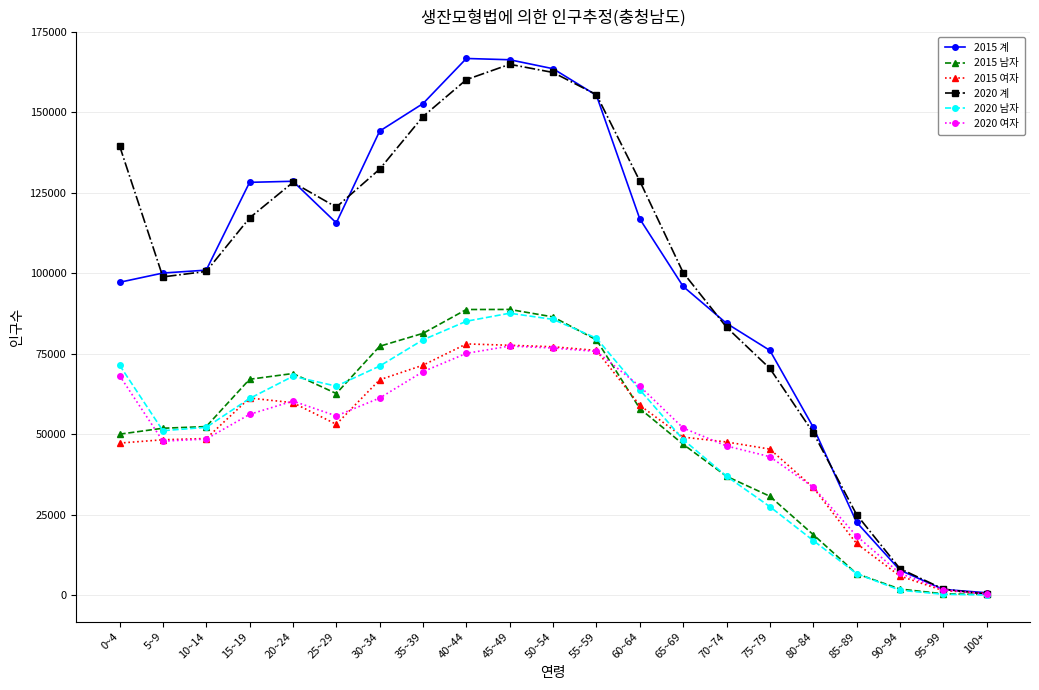

What are all the series names shown in the legend?

2015 계, 2015 남자, 2015 여자, 2020 계, 2020 남자, 2020 여자